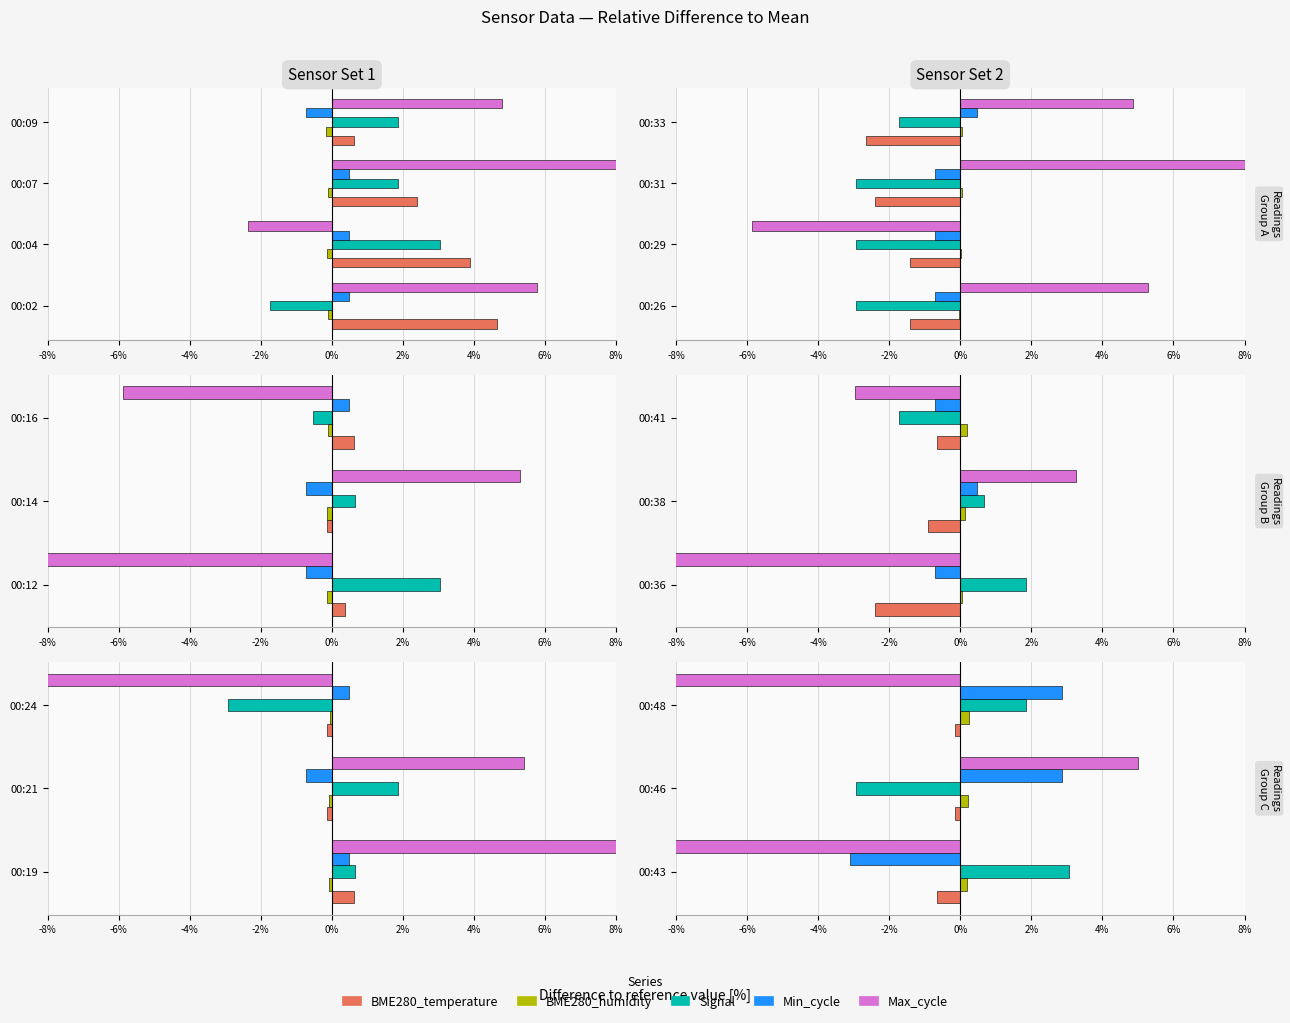

What are all the series names shown in the legend?

BME280_temperature, BME280_humidity, Signal, Min_cycle, Max_cycle